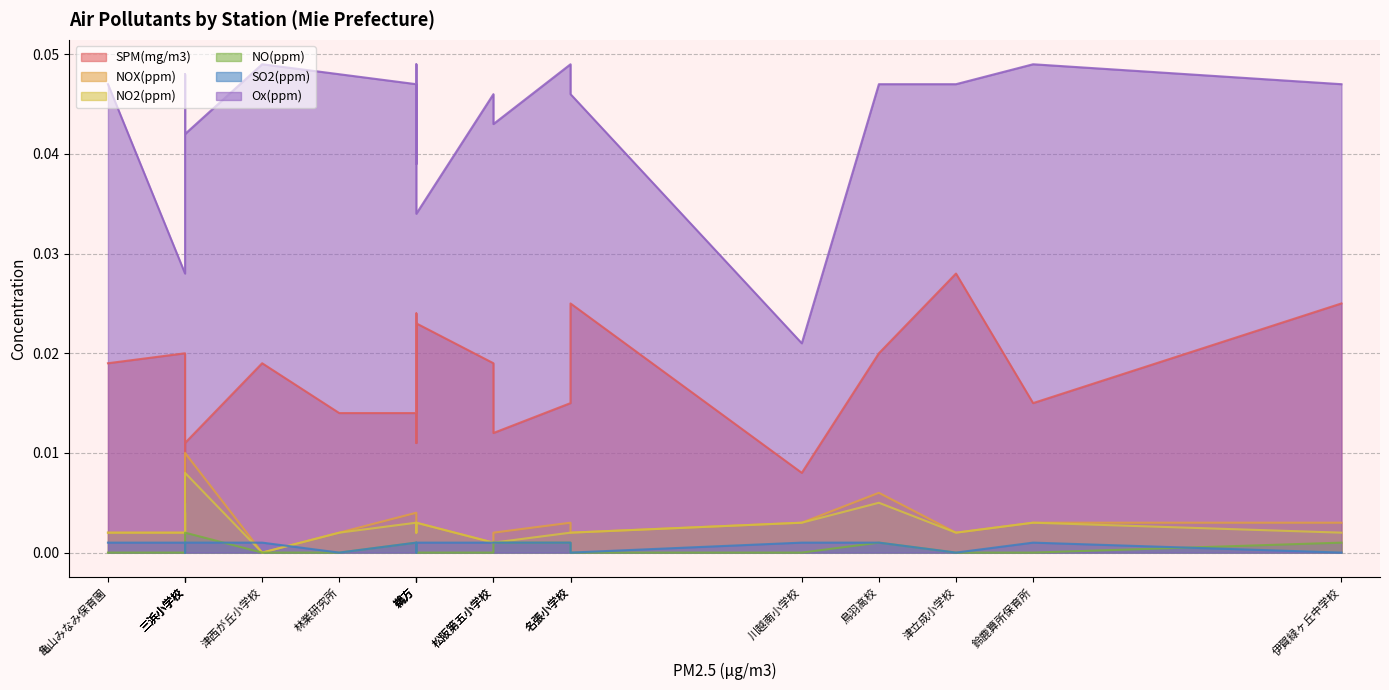

What is the label of the 20th point from the left?

名張小学校